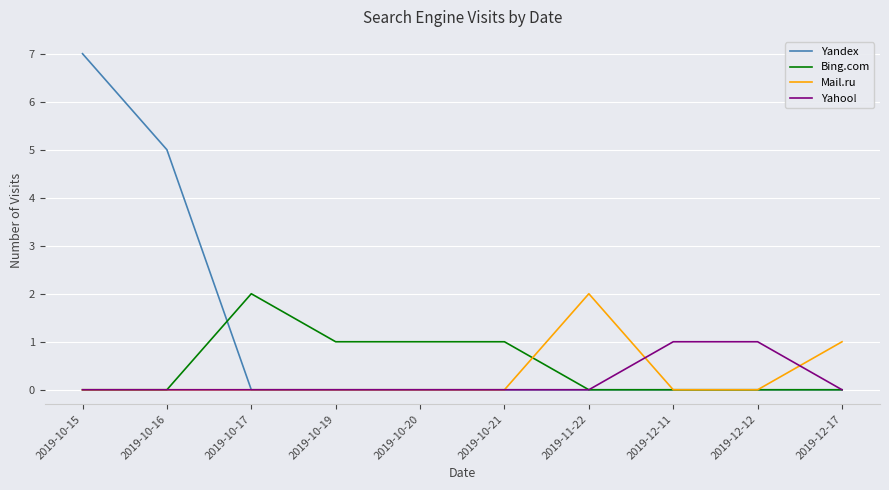

At which category is the sum across all series the highest?

2019-10-15